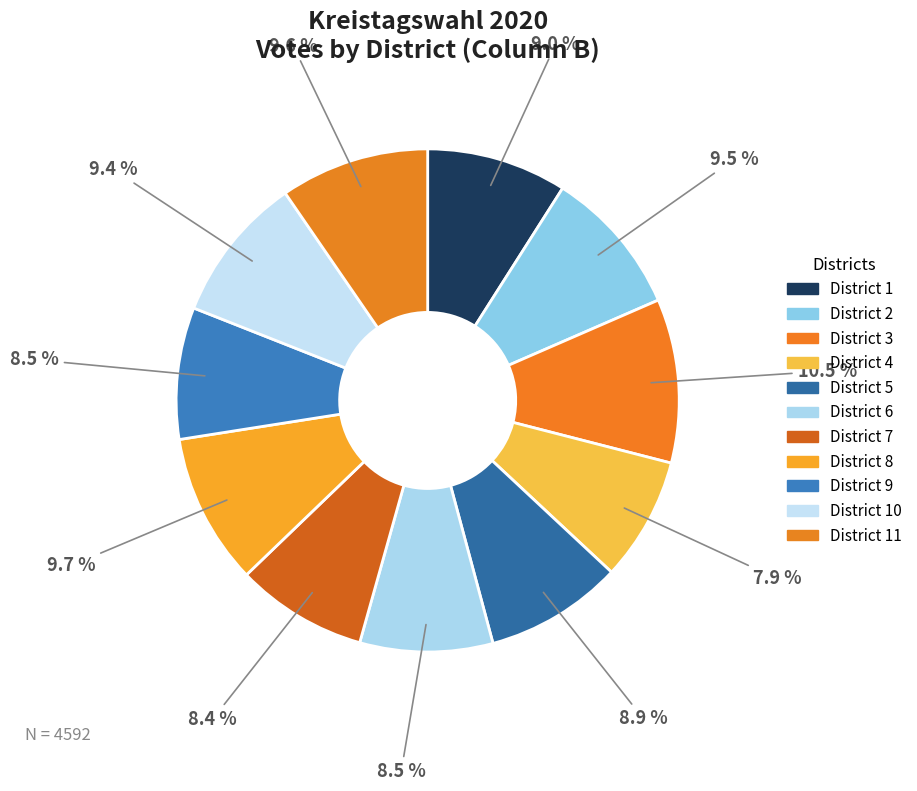

Is there any slice that represents more than half of the pie?

No